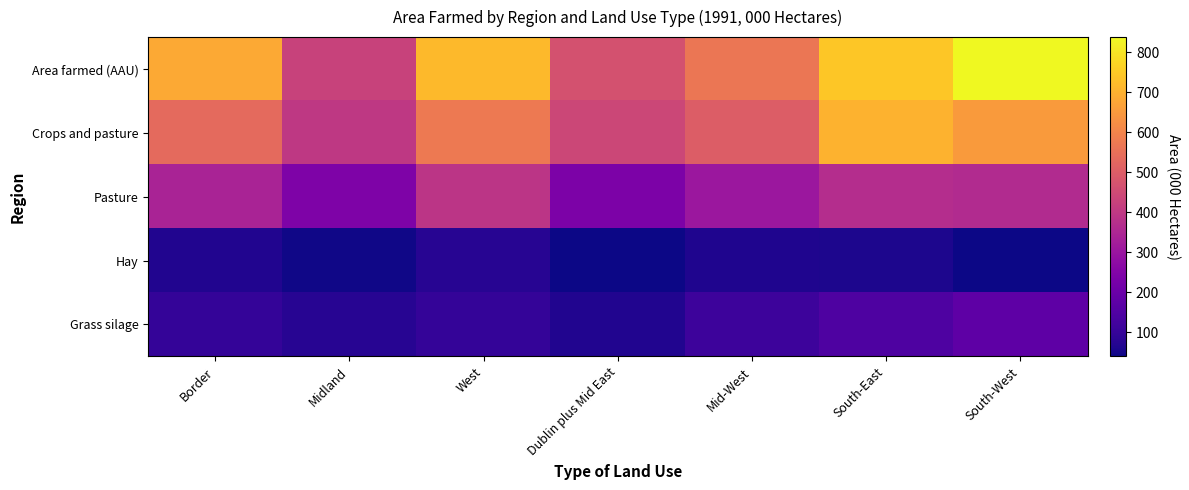

Which has a higher value, South-East or Border?

South-East